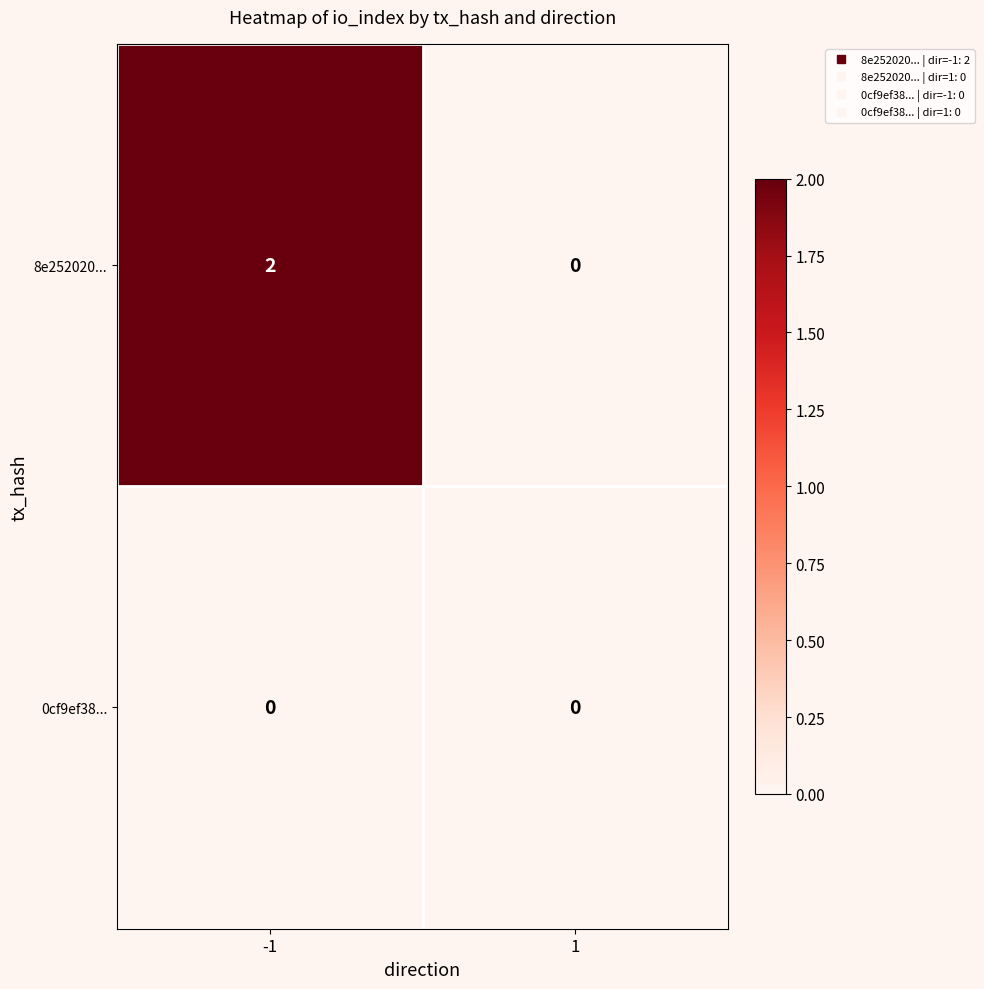

Which series changed the most between -1 and 1?

8e252020...